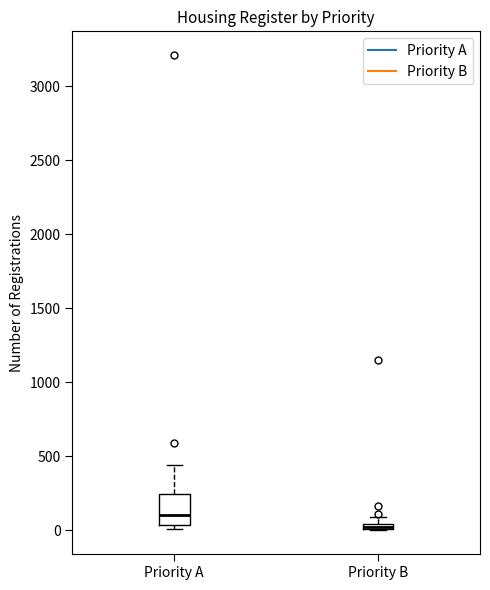

Comparing the boxes themselves (not the whiskers), which one is the tallest?

Priority A